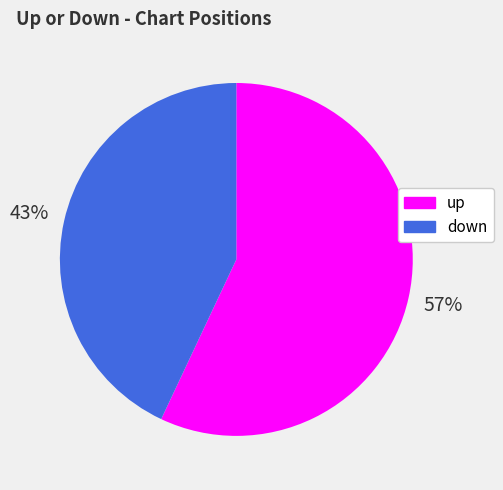

Rank the categories by value from lowest to highest.

down, up